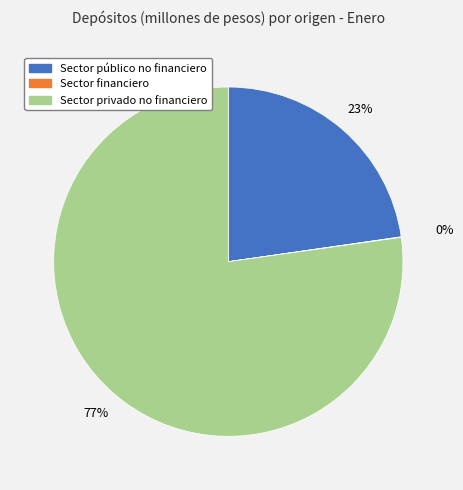

To the nearest percent, what is the difference between the largest and smallest slice percentages?

77%